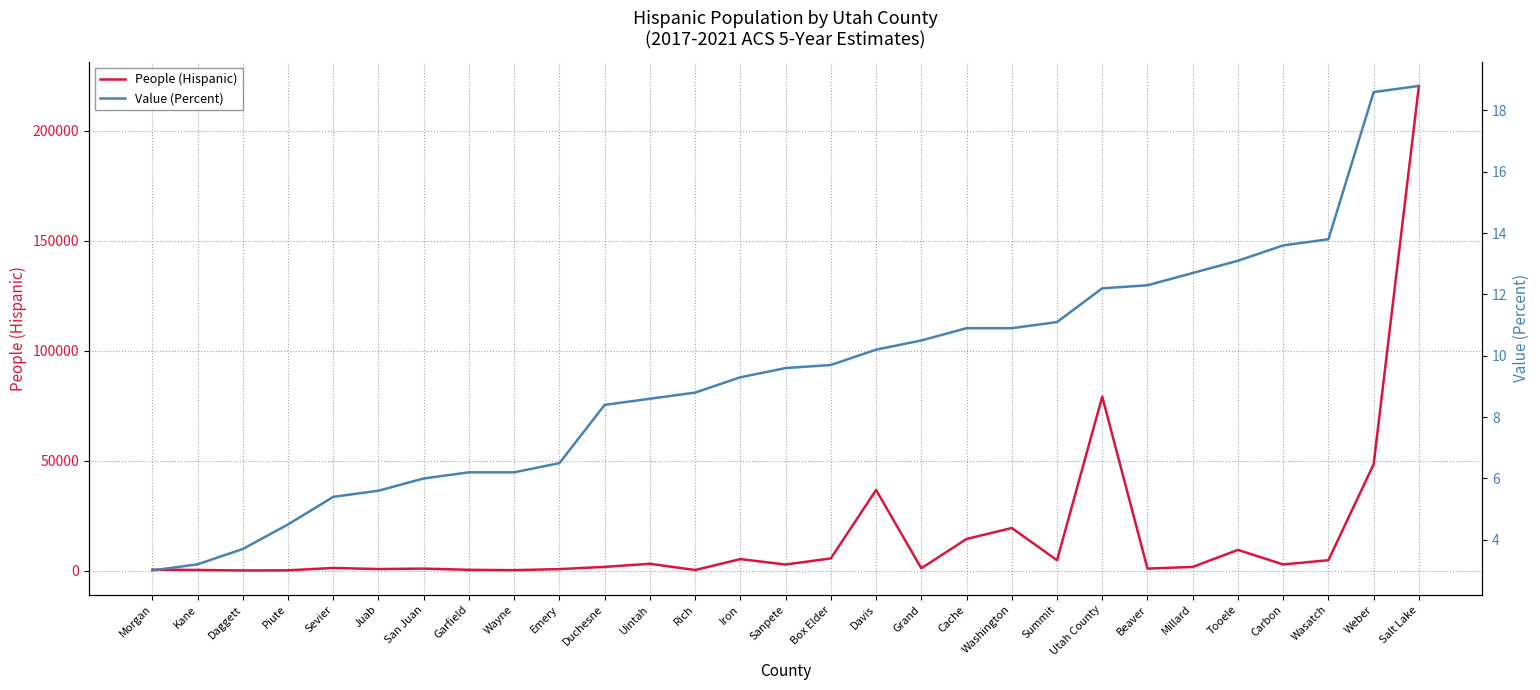

True or false: People (Hispanic) has more than 0 points higher than both neighbors.

True